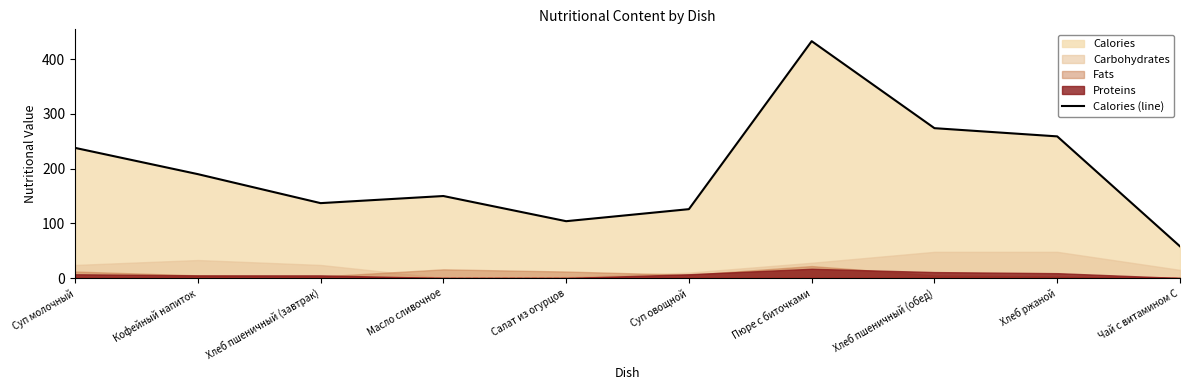

What is the difference between the second highest and second lowest values?

170